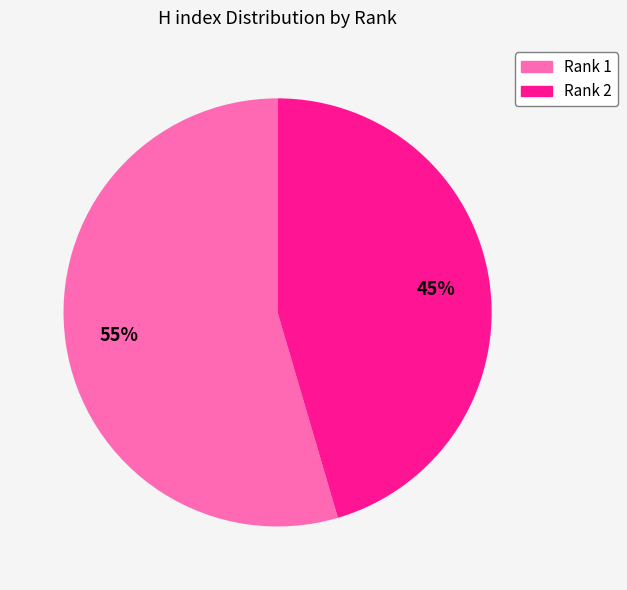

Which category has the smallest portion of the pie?

Rank 2